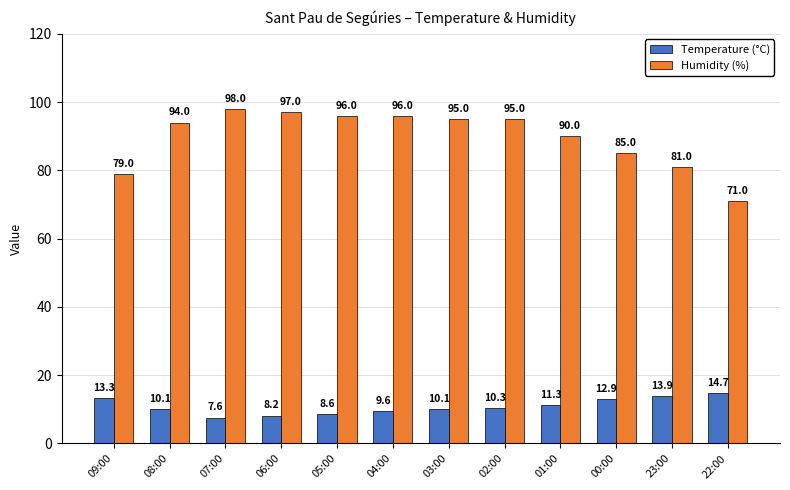

At 06:00, list the series in order from smallest to largest.

Temperature (°C), Humidity (%)